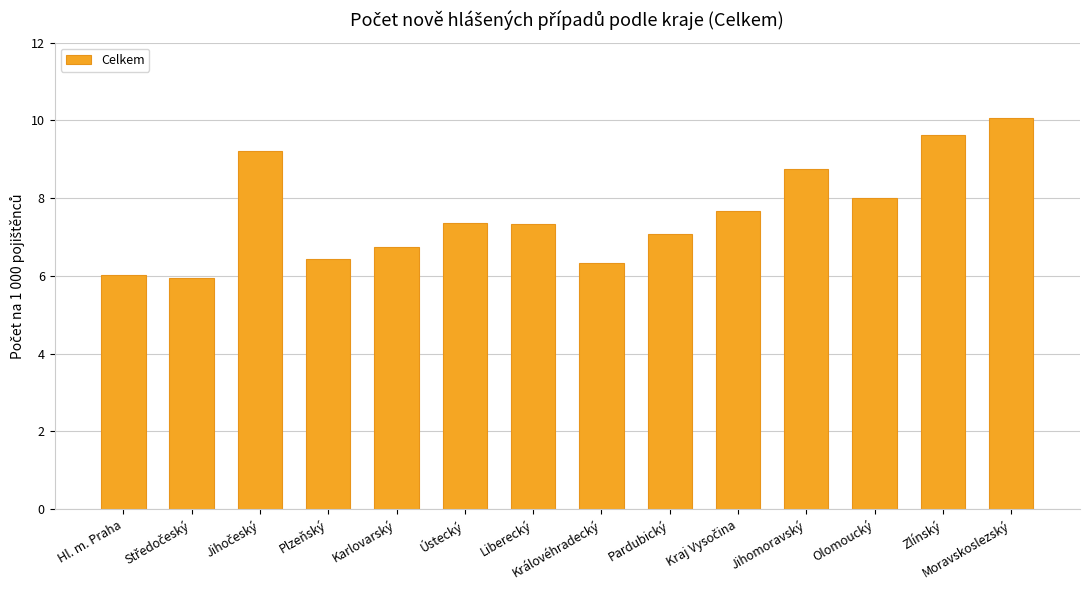

Approximately how many times larger is the value at Olomoucký compared to Plzeňský?

1.2